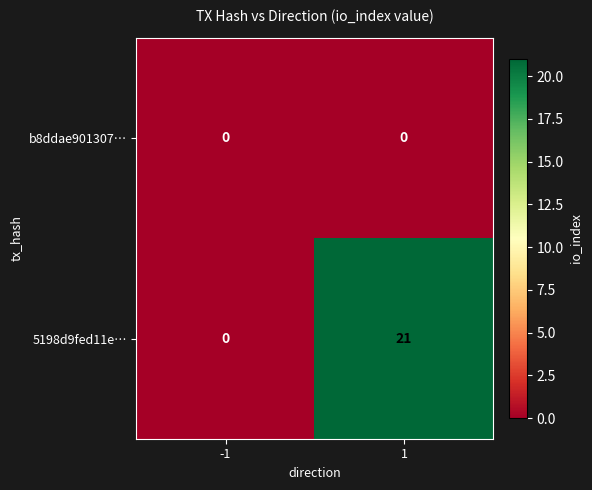

Is the value of 5198d9fed11e… at 1 greater than the value of b8ddae901307… at -1?

Yes